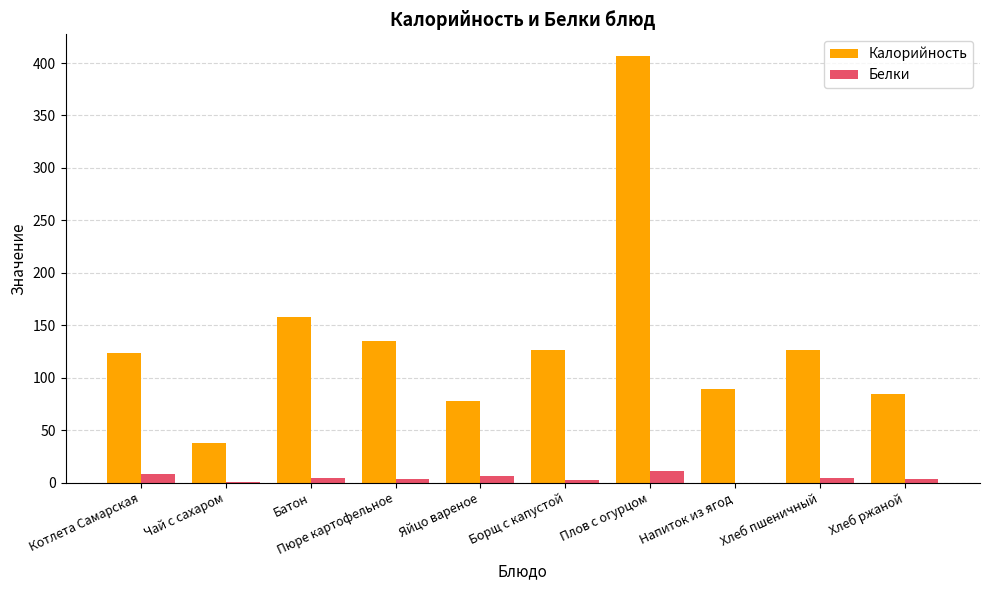

What is the approximate value of Белки at Плов с огурцом?

10.7